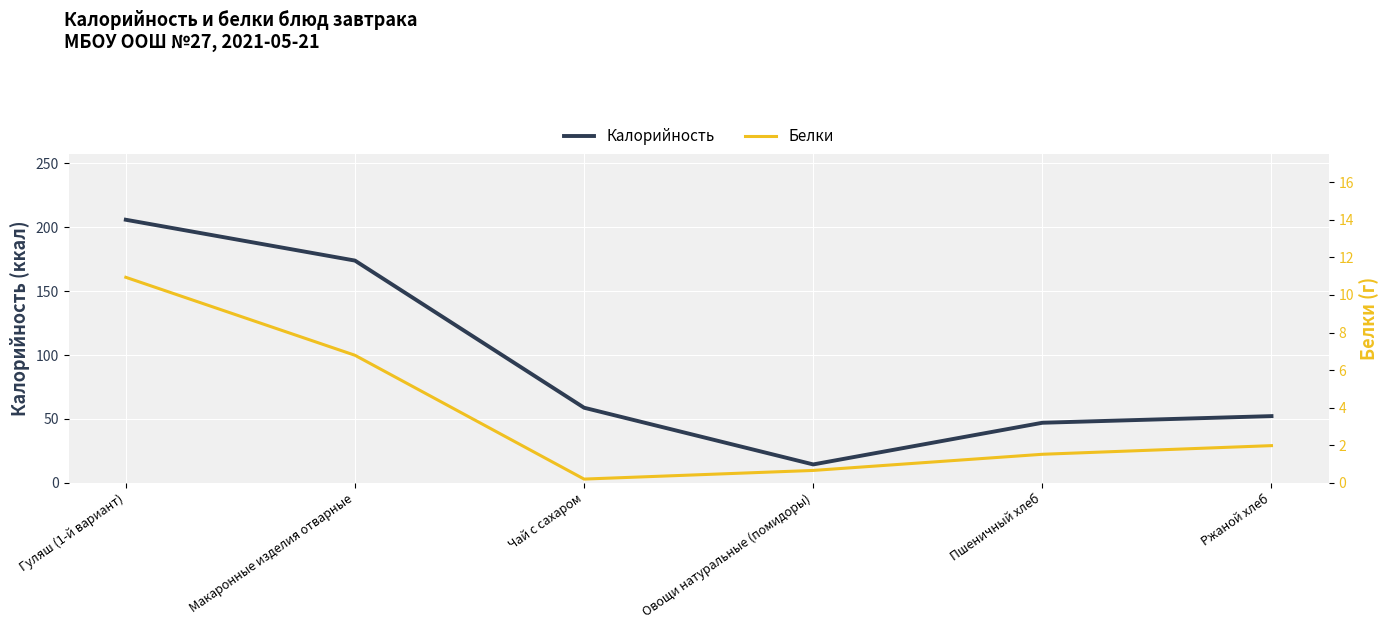

The Калорийность series shows 337.1 at Гуляш (1-й вариант). True or false?

False